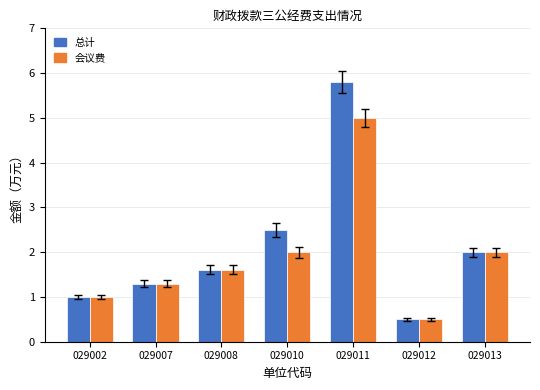

Which category has the highest value in the 总计 series?

029011